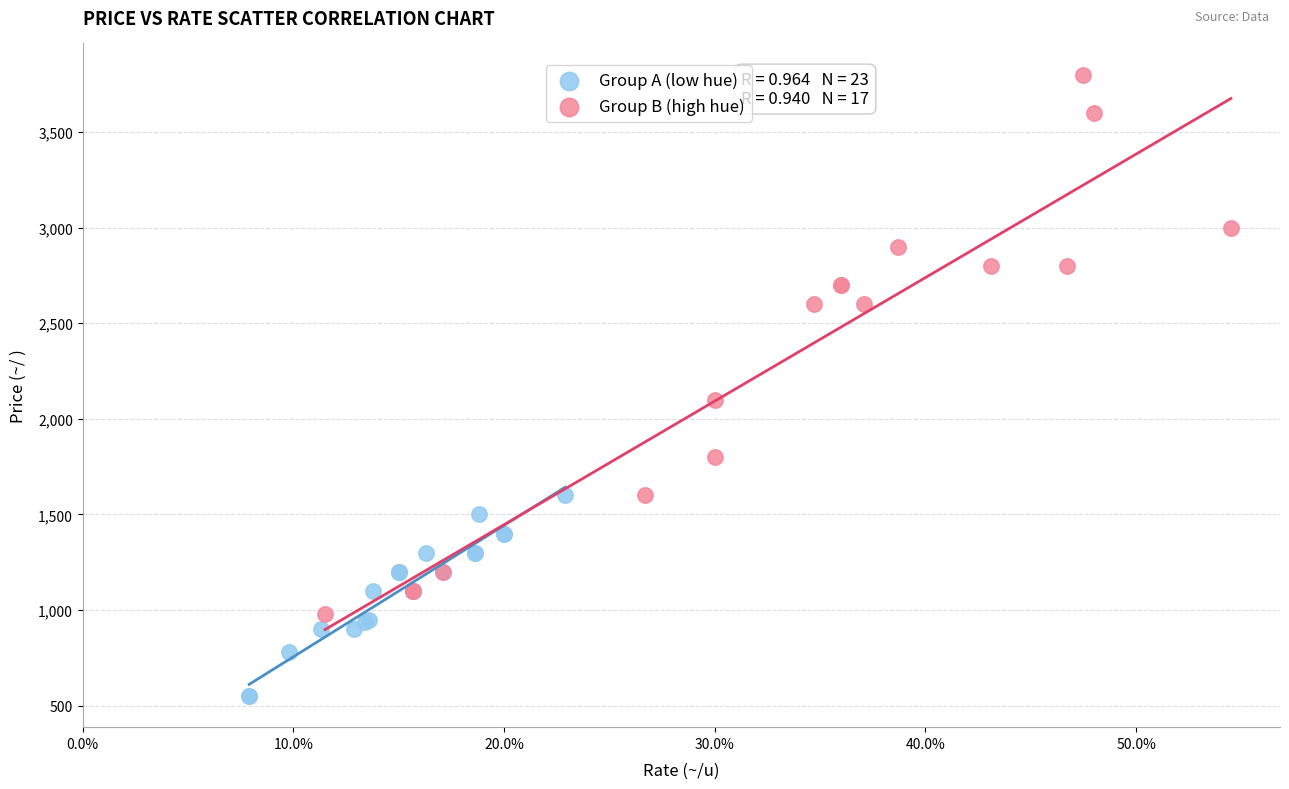

What are all the series names shown in the legend?

Group A (low hue), Group B (high hue)